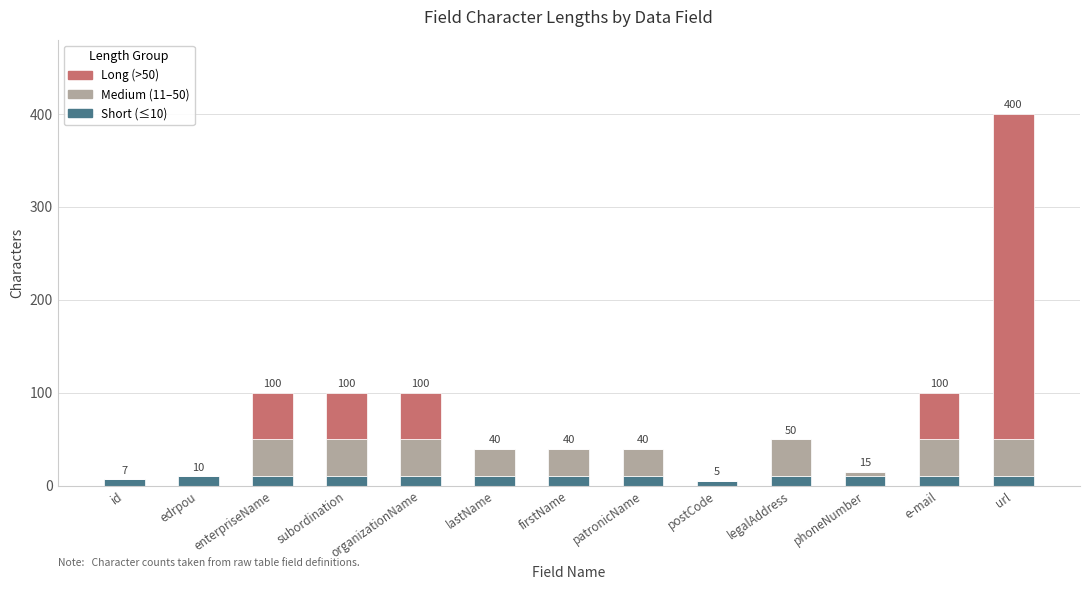

At which category is the sum across all series the highest?

url